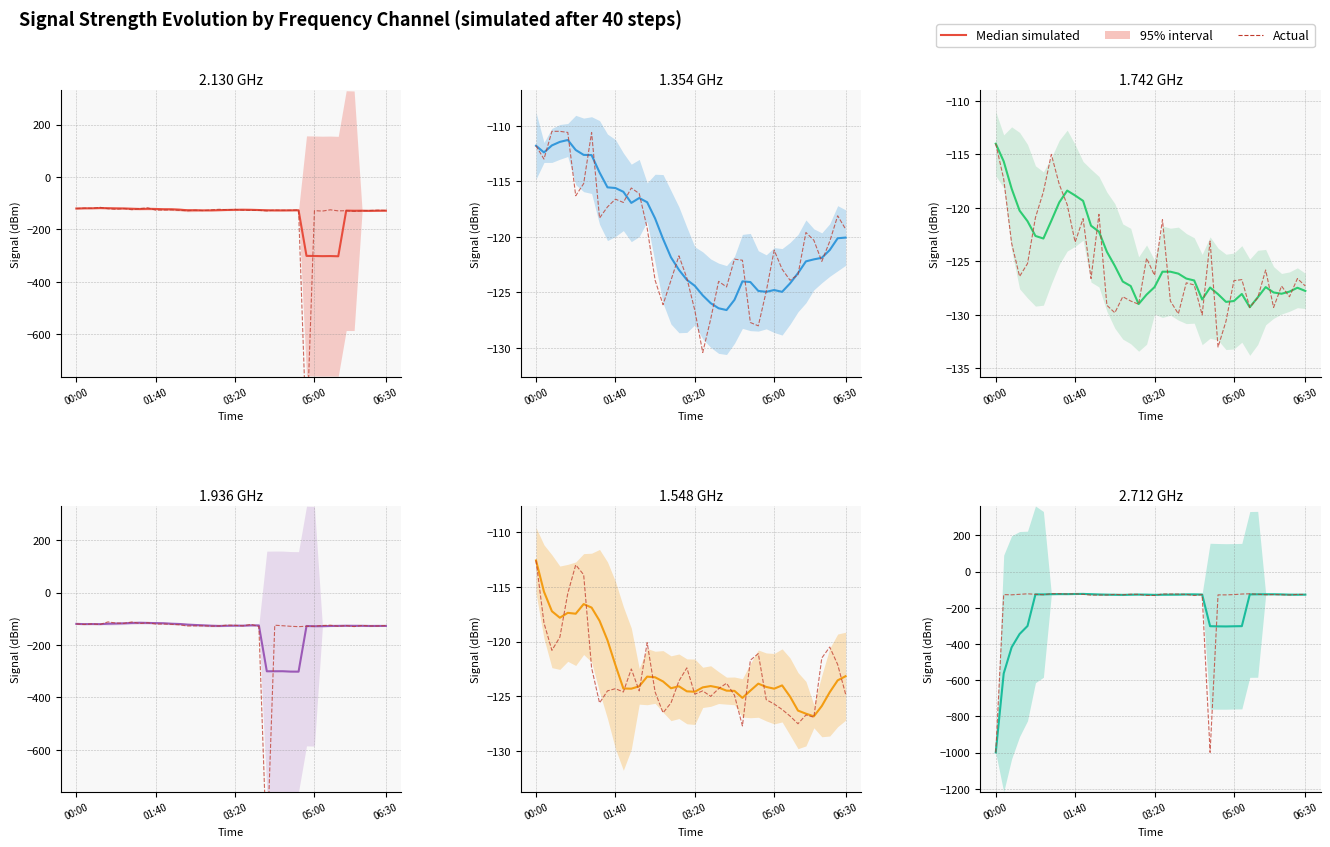

How many intersections are there between Actual and Median simulated?

10